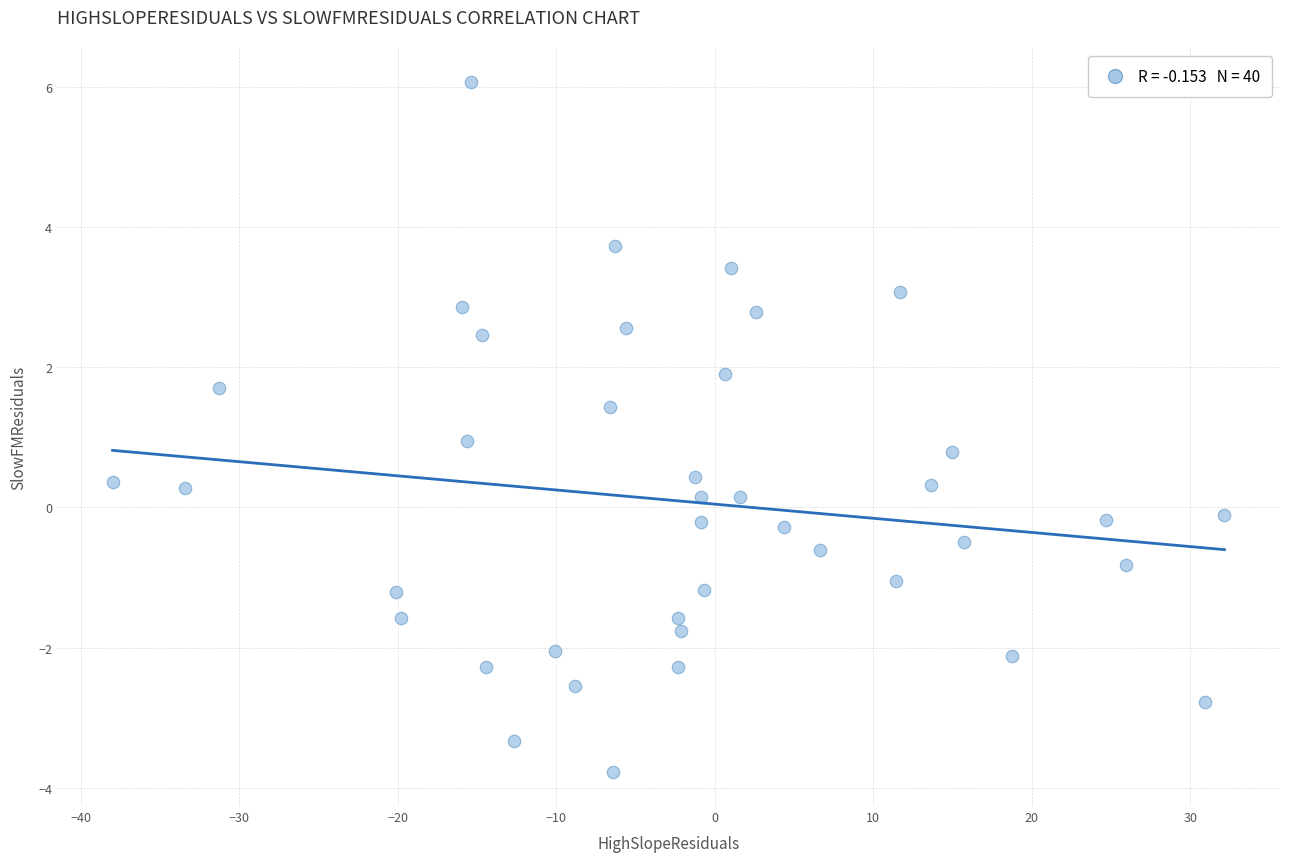

What is the range of X values (max minus min)?

70.2